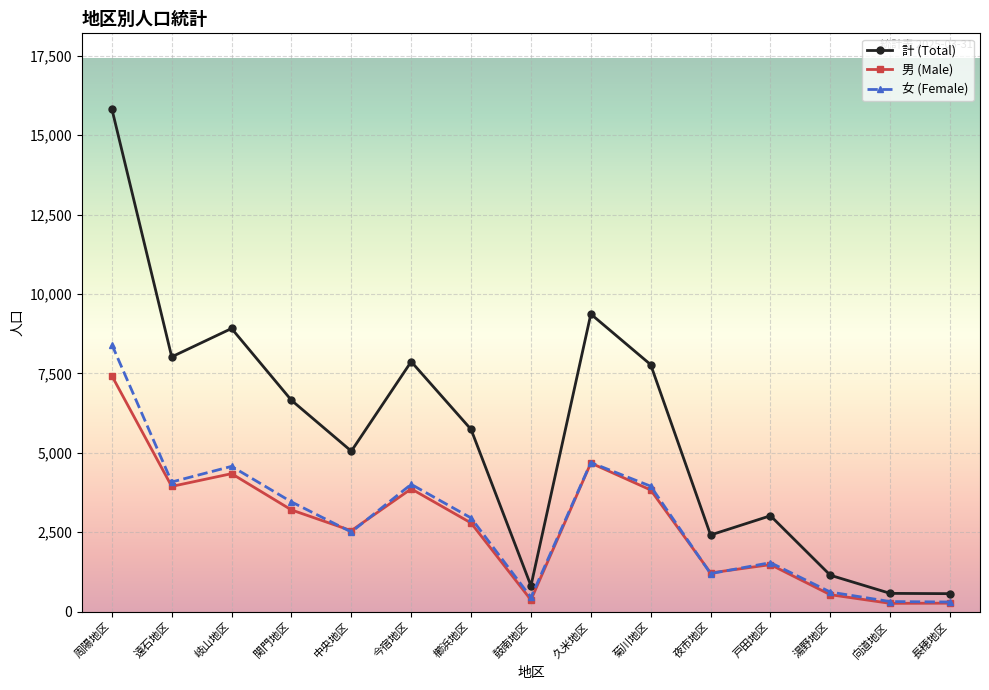

What position from the right is 湯野地区?

3